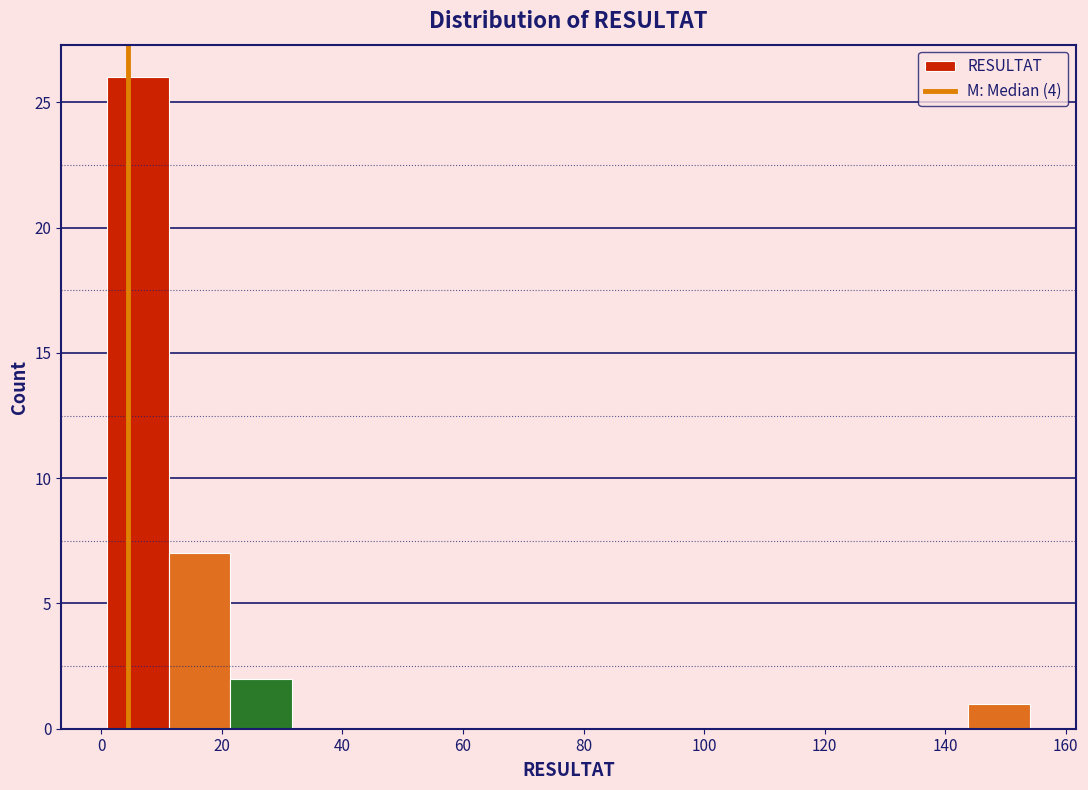

Over which range of the x-axis is the bar tallest?

1.0 to 11.2